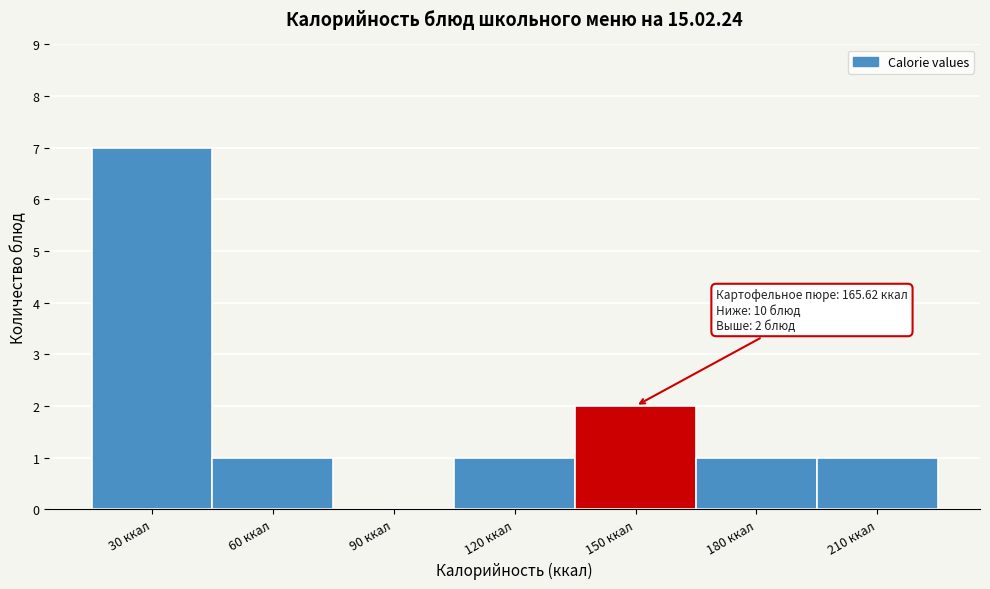

Reading left to right, list all the values displayed in this chart.

30 ккал=7	60 ккал=1	90 ккал=0	120 ккал=1	150 ккал=2	180 ккал=1	210 ккал=1